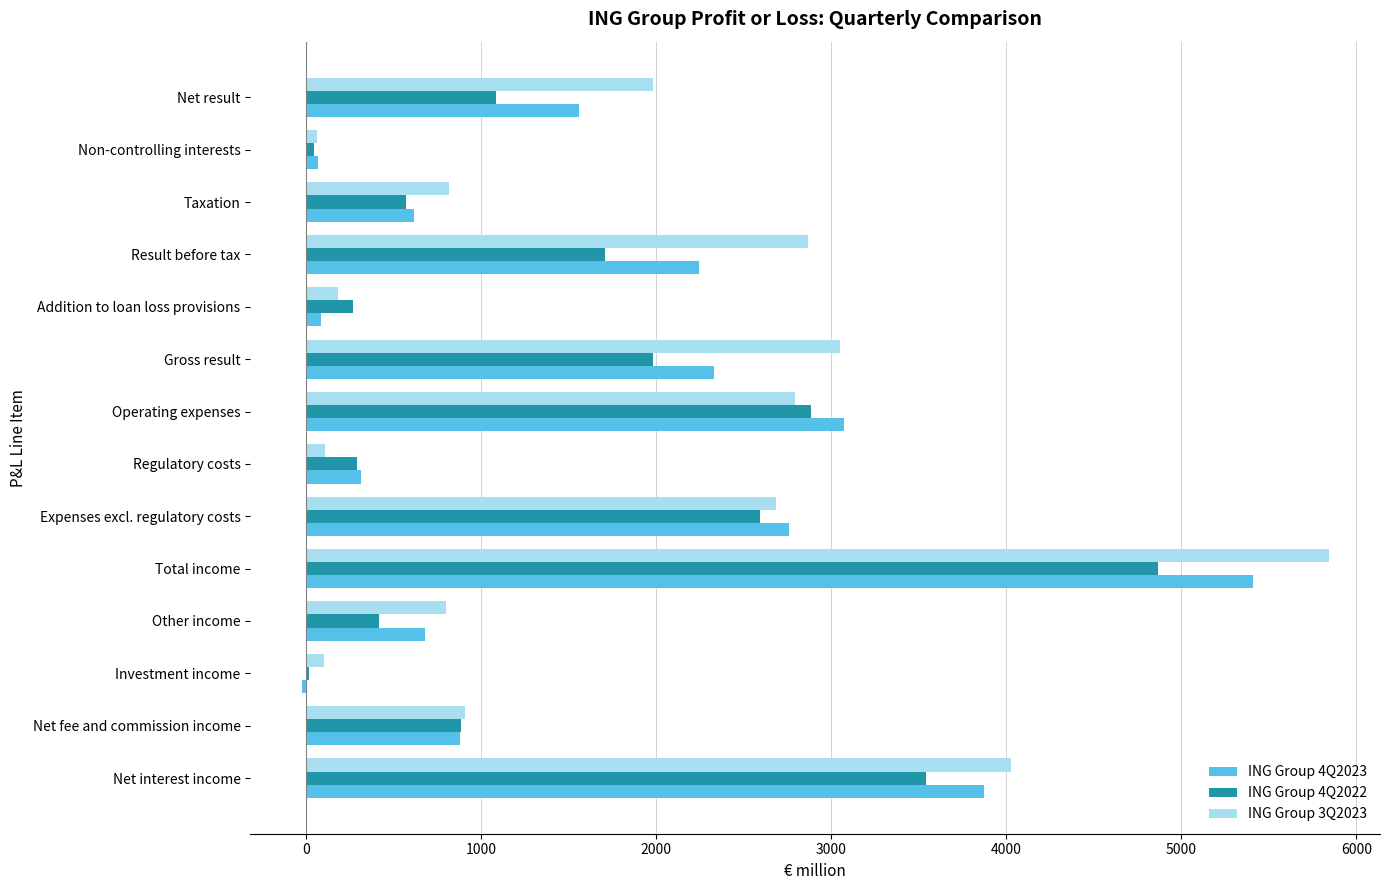

What are all the series names shown in the legend?

ING Group 4Q2023, ING Group 4Q2022, ING Group 3Q2023